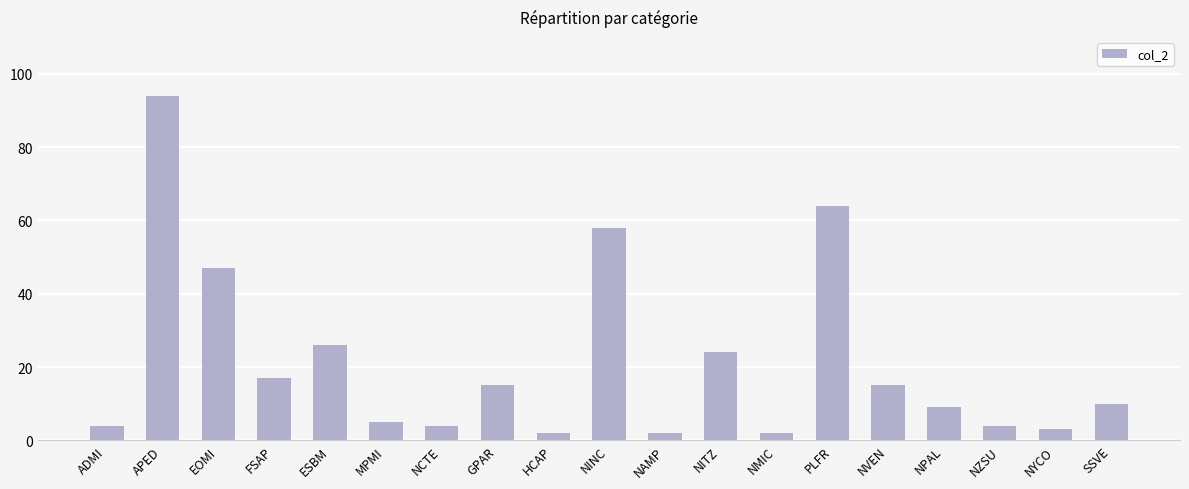

How many values are below 10?

9